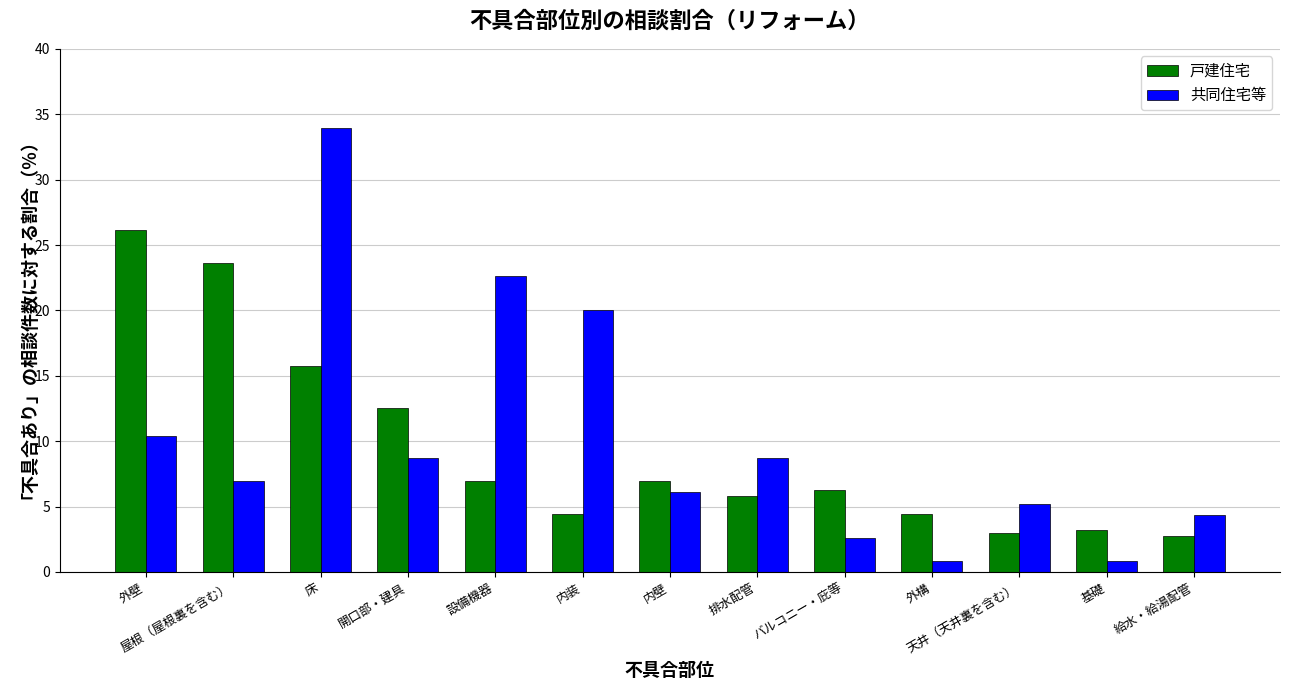

What is the approximate value of 戸建住宅 at 天井（天井裏を含む）?

3.0